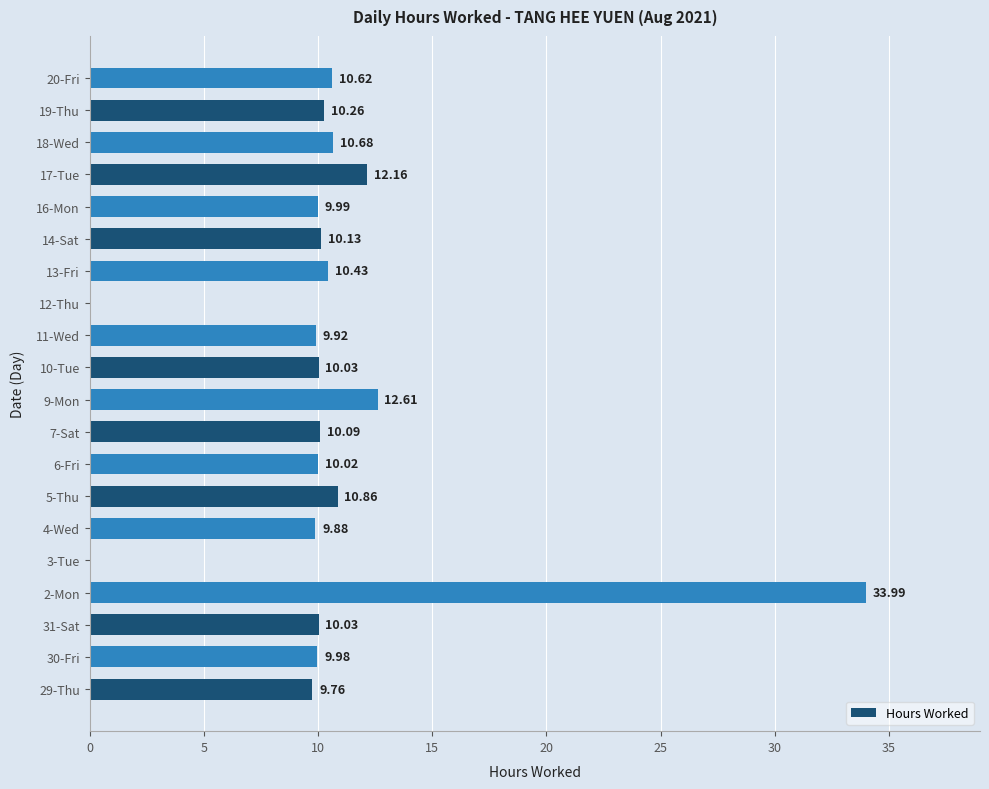

Count the number of data series in this chart.

1